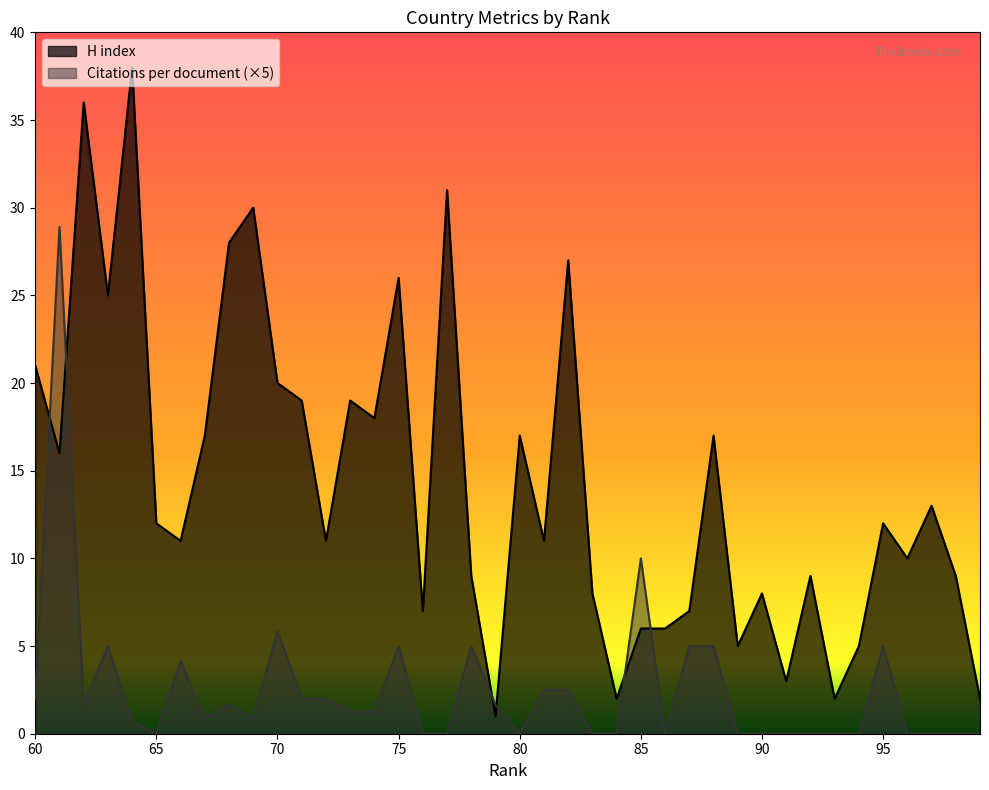

Reading left to right, transcribe all the data shown in this chart.

H index: 99=2.0	98=9.0	97=13.0	96=10.0	95=12.0	94=5.0	93=2.0	92=9.0	91=3.0	90=8.0	89=5.0	88=17.0	87=7.0	86=6.0	85=6.0	84=2.0	83=8.0	82=27.0	81=11.0	80=17.0	79=1.0	78=9.0	77=31.0	76=7.0	75=26.0	74=18.0	73=19.0	72=11.0	71=19.0	70=20.0	69=30.0	68=28.0	67=17.0	66=11.0	65=12.0	64=38.0	63=25.0	62=36.0	61=16.0	60=21.0
Citations per document: 99=0.0	98=0.0	97=0.0	96=0.0	95=5.0	94=0.0	93=0.0	92=0.0	91=0.0	90=0.0	89=0.0	88=5.0	87=5.0	86=0.0	85=10.0	84=0.0	83=0.0	82=2.5	81=2.5	80=0.0	79=1.7	78=5.0	77=0.0	76=0.0	75=5.0	74=1.2	73=1.2	72=2.0	71=2.0	70=5.8	69=0.9	68=1.7	67=0.9	66=4.1	65=0.0	64=0.7	63=5.0	62=1.7	61=28.9	60=2.0